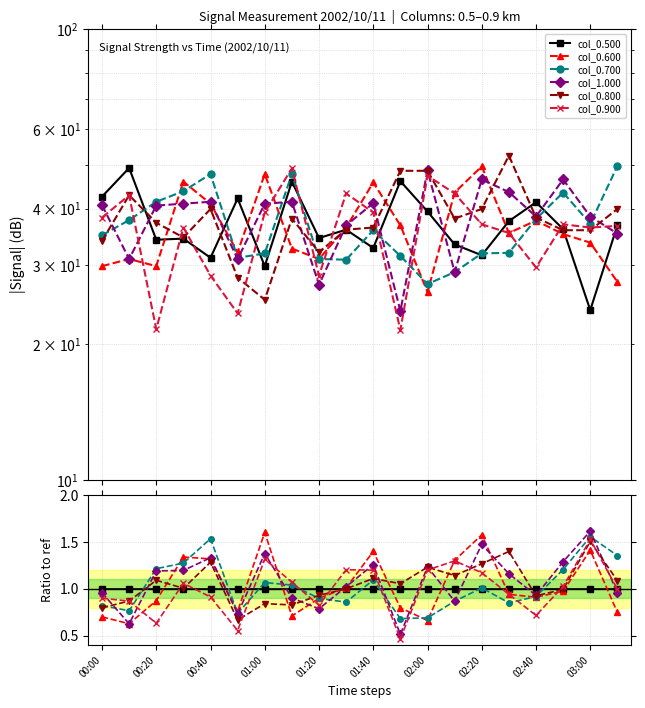

Which series ends up on top after the final intersection of col_0.900 and col_1.000?

col_0.900